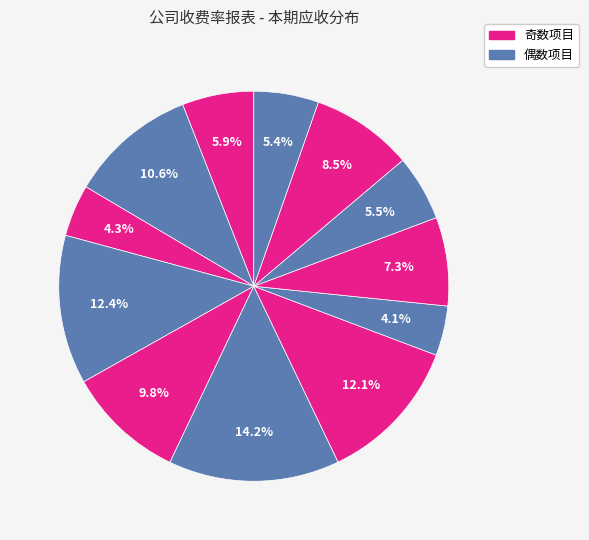

How many slices are in this pie chart?

12